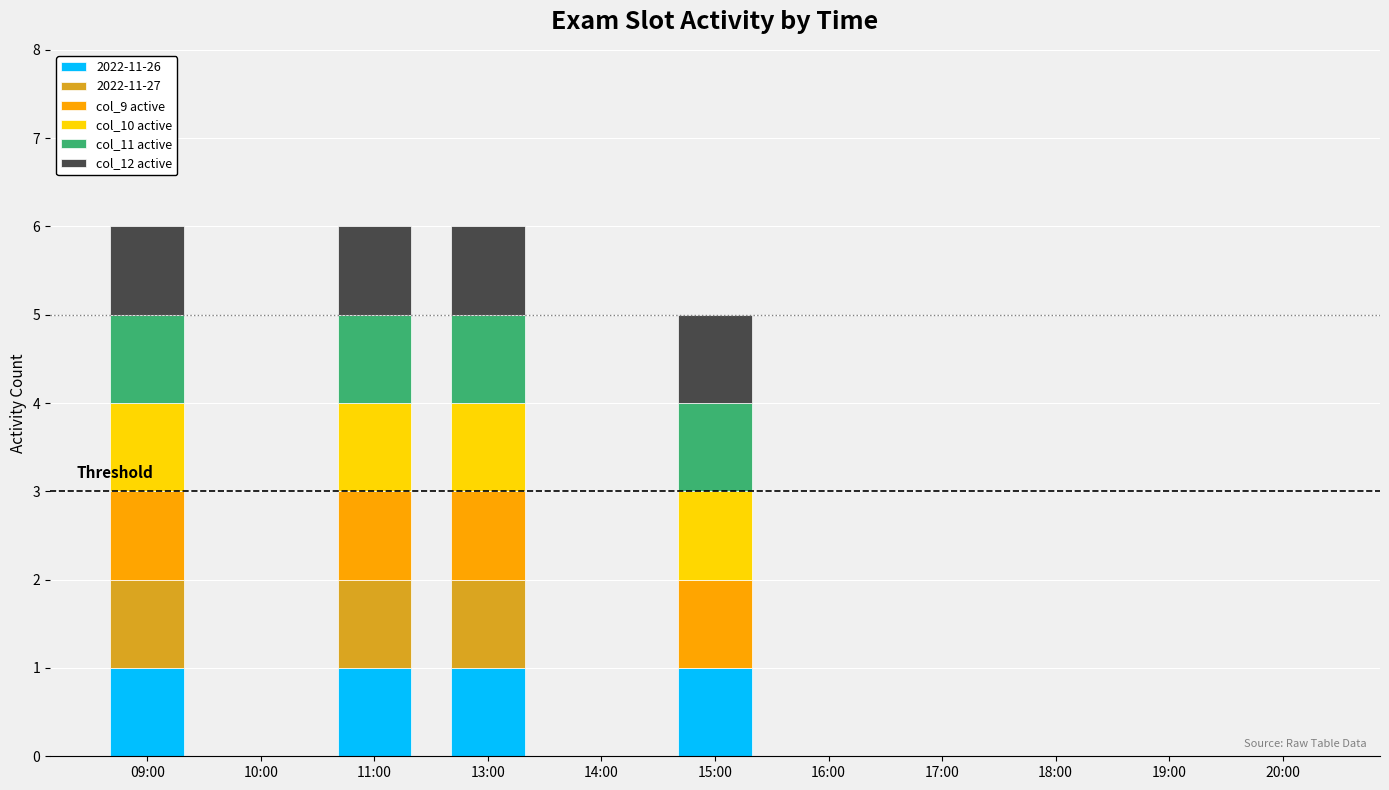

True or false: 2022-11-26 has a value of -1 at 20:00.

False